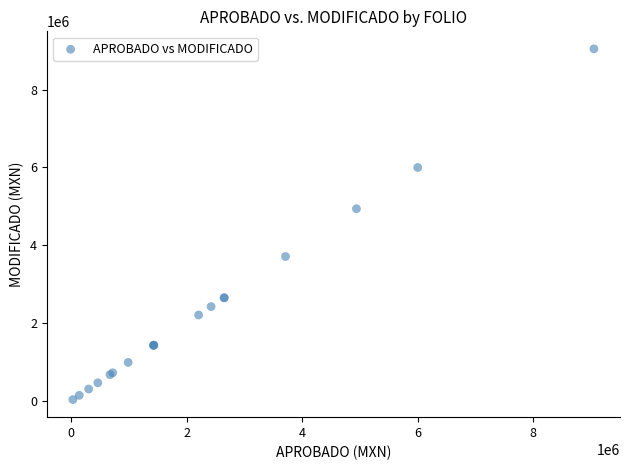

What Y value in the scatter plot is closest to 4539644?

4938493.0